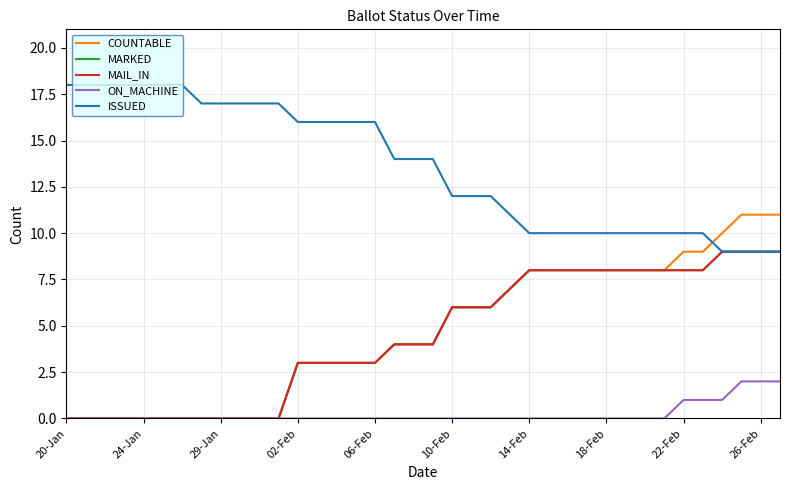

Is this an area chart (filled region under the line)?

No